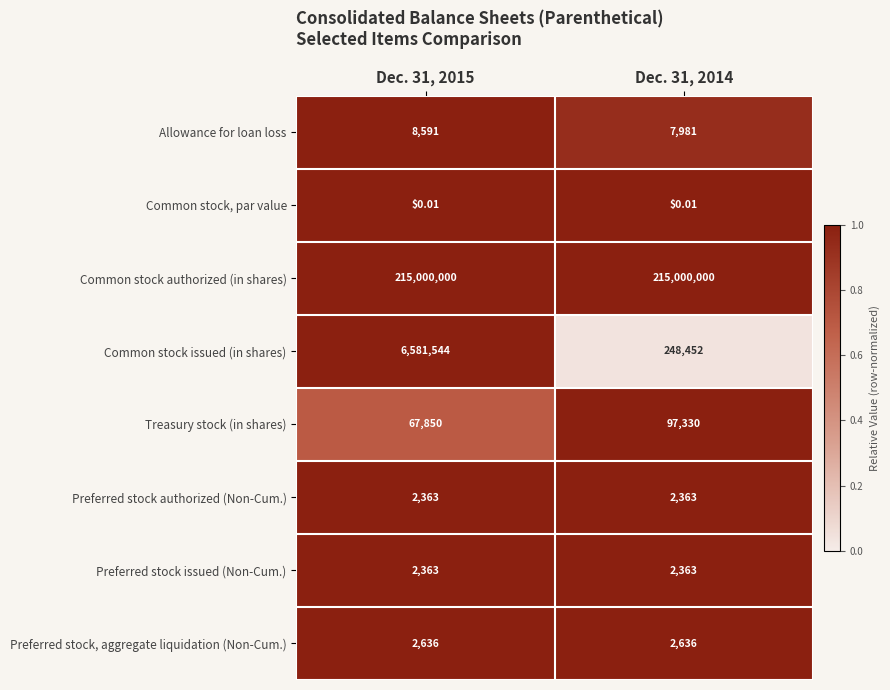

Which series has the largest total across all categories?

Common stock authorized (in shares)